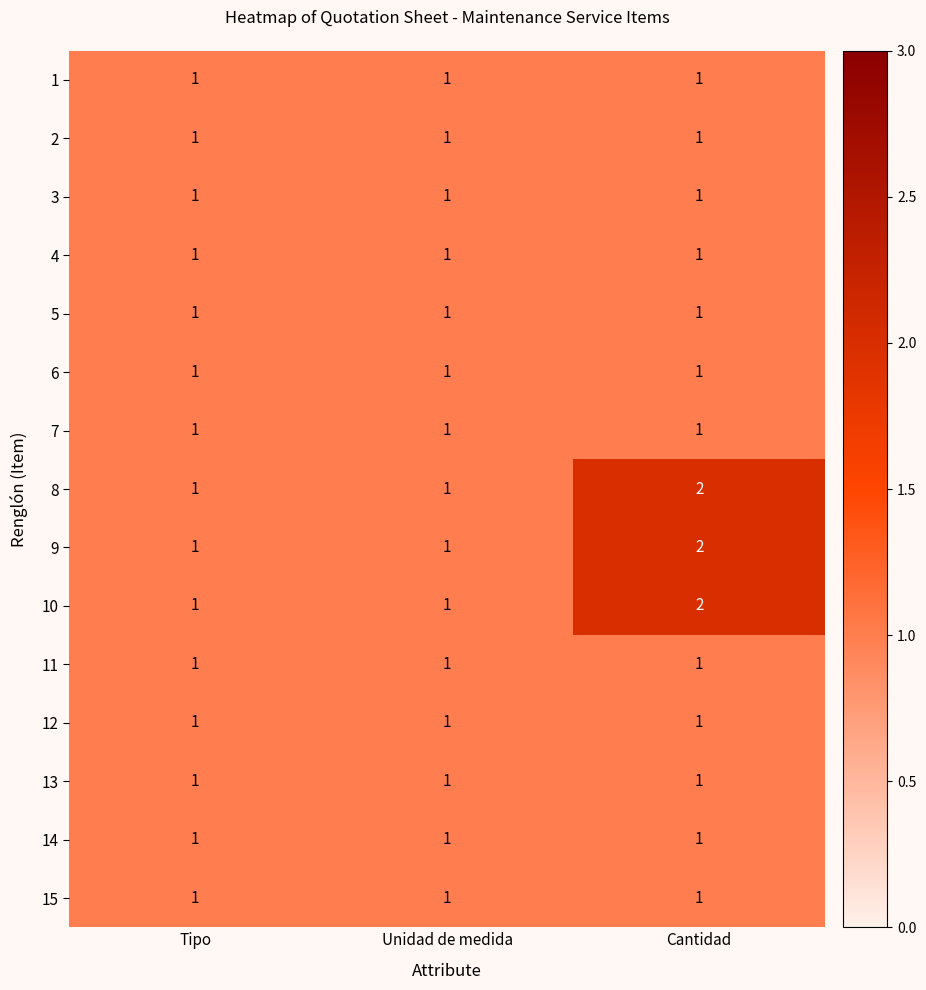

What is the sum of the 8 values at Tipo and Cantidad?

3